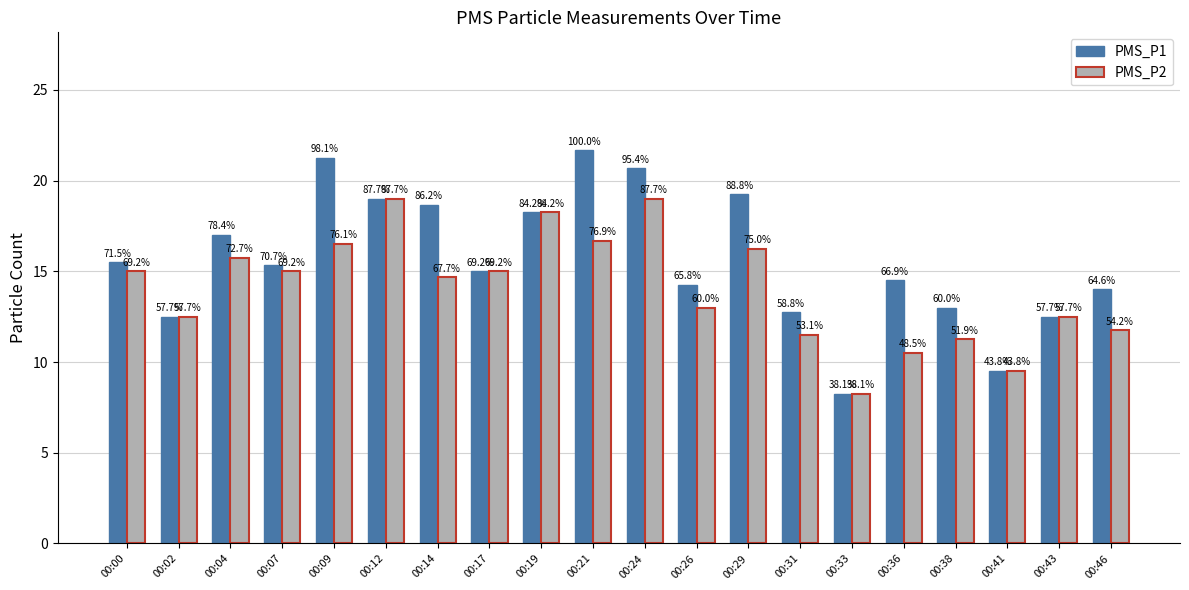

True or false: PMS_P1 has a value of 27.0 at 00:04.

False